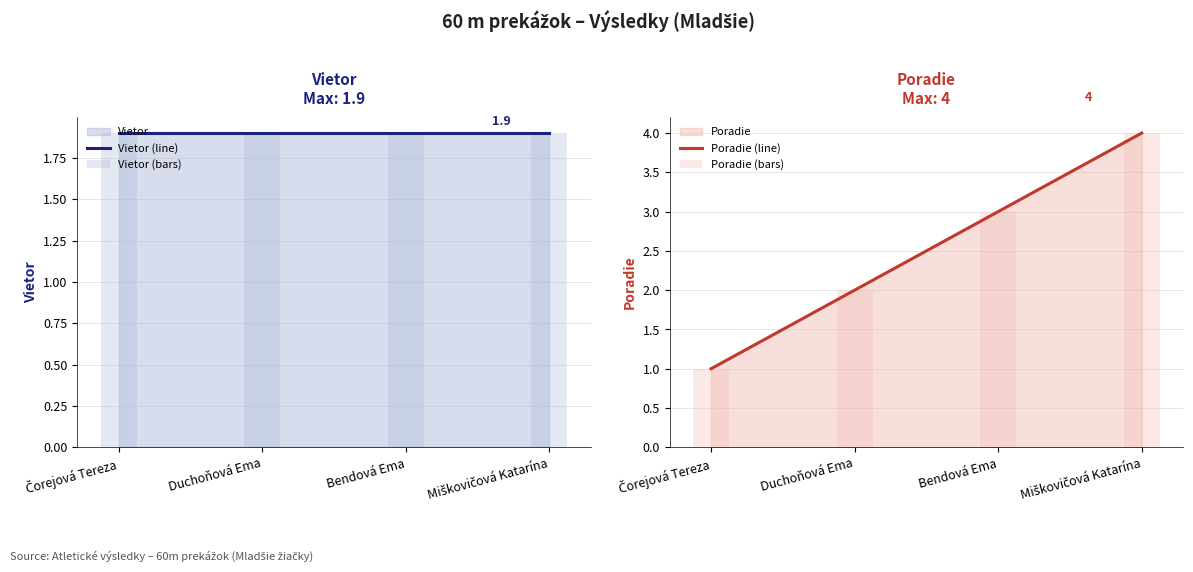

True or false: Poradie (bars) has a value of 2.0 at Duchoňová Ema.

True